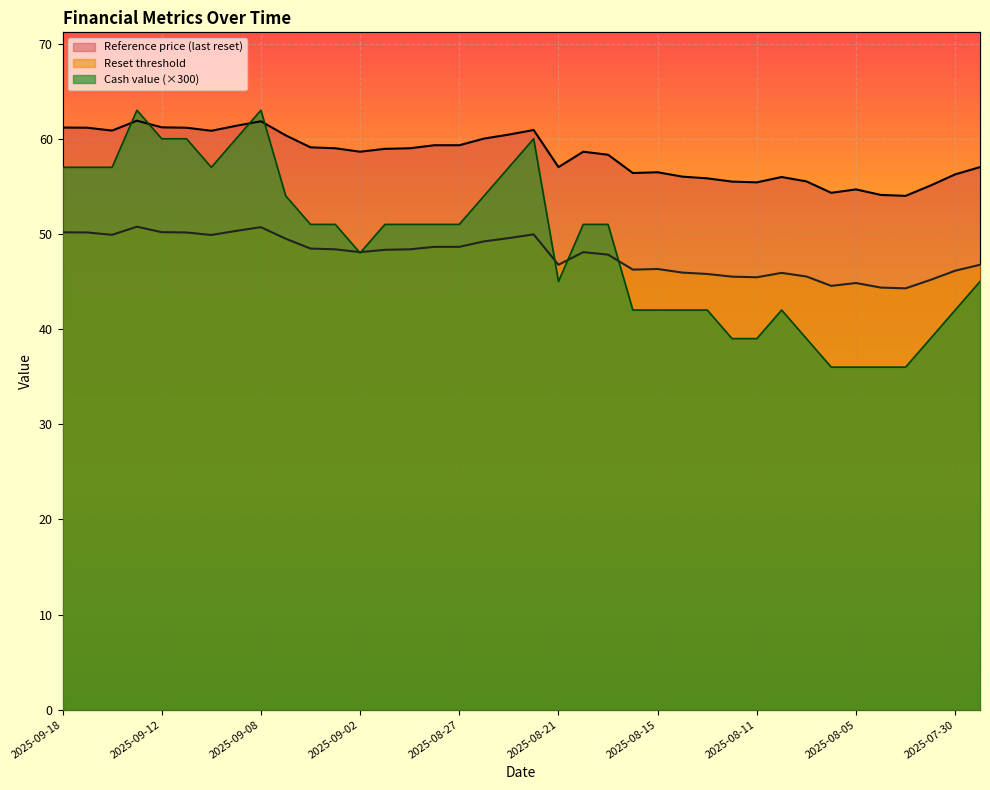

After their last crossing, which series has the higher values: Cash value or Reset threshold?

Reset threshold